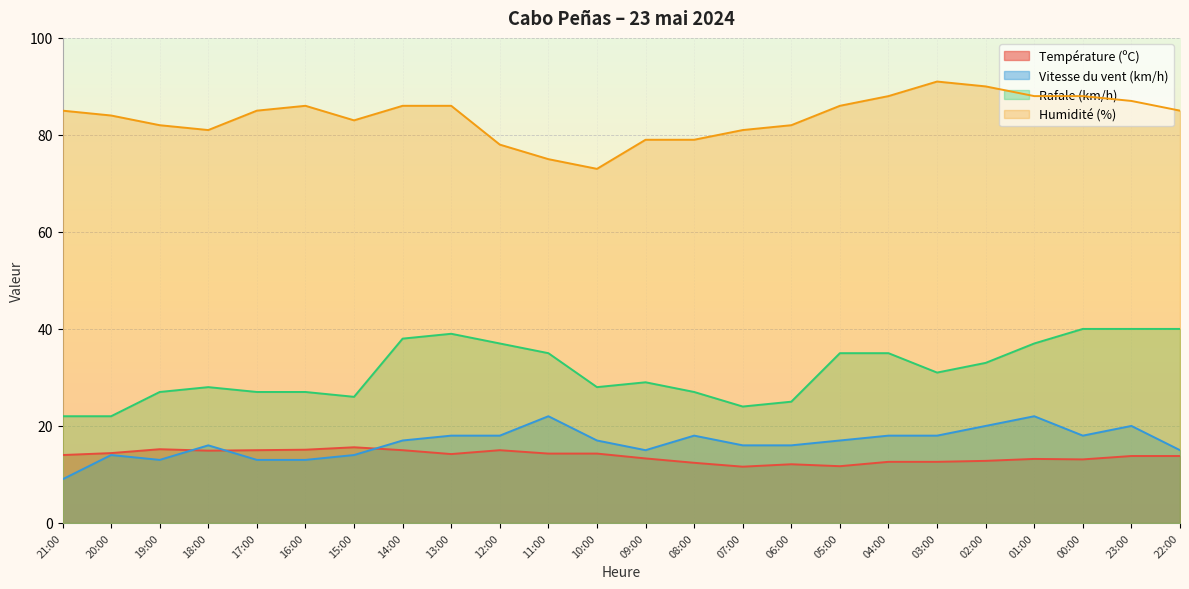

What is the highest value of the Rafale (km/h) series?

40.0